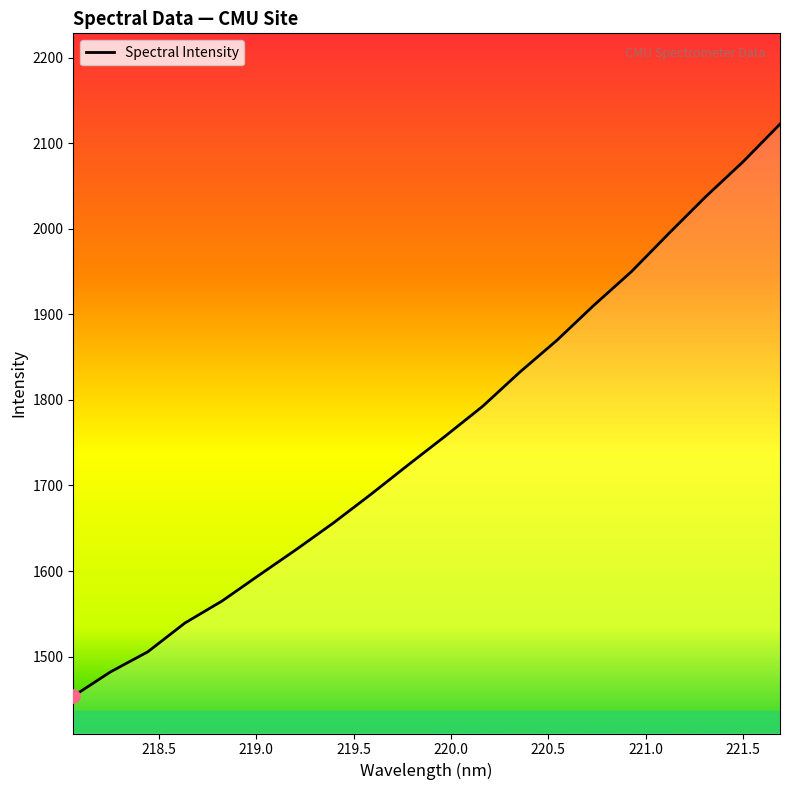

What is the minimum value shown in the chart?

1453.7